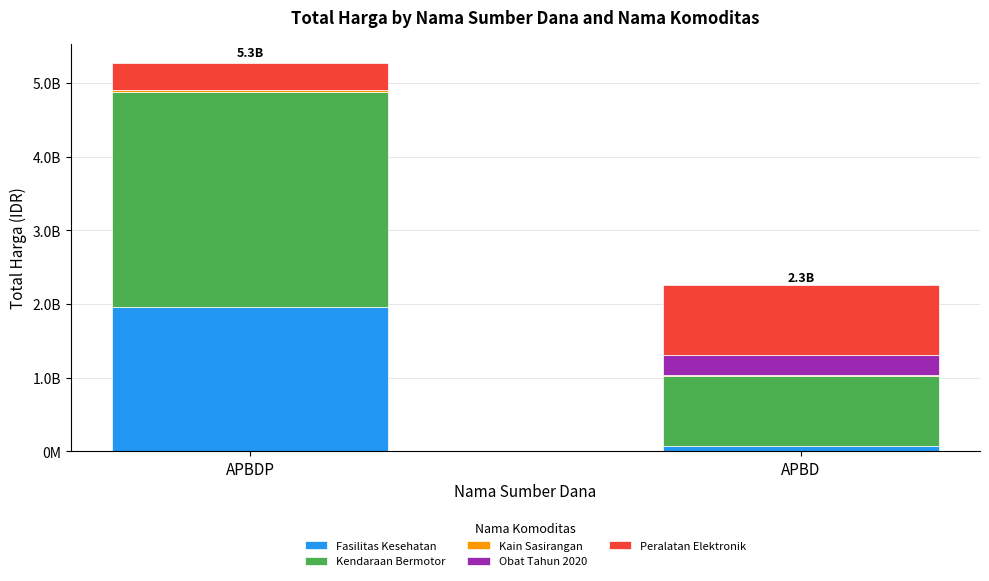

What is the average value of the Peralatan Elektronik series?

655610400